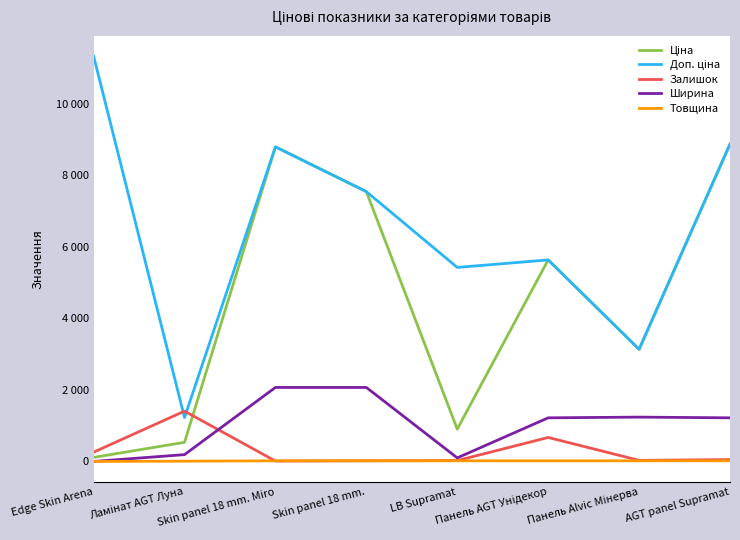

What is the label of the 6th point from the left?

Панель AGT Унідекор